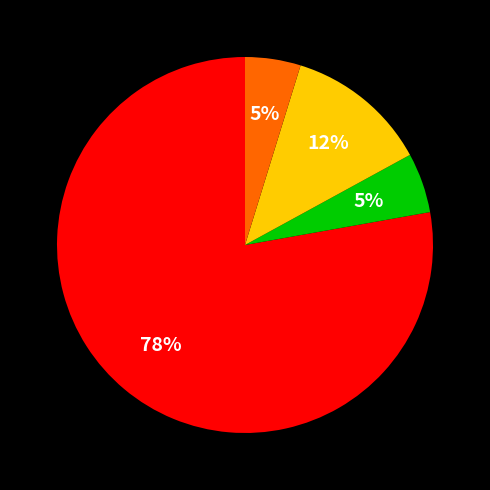

Does any single category account for the majority?

Yes